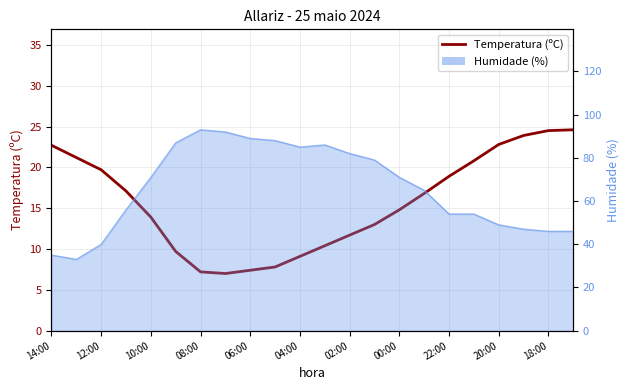

Where is the data nearest to the value 15?

00:00